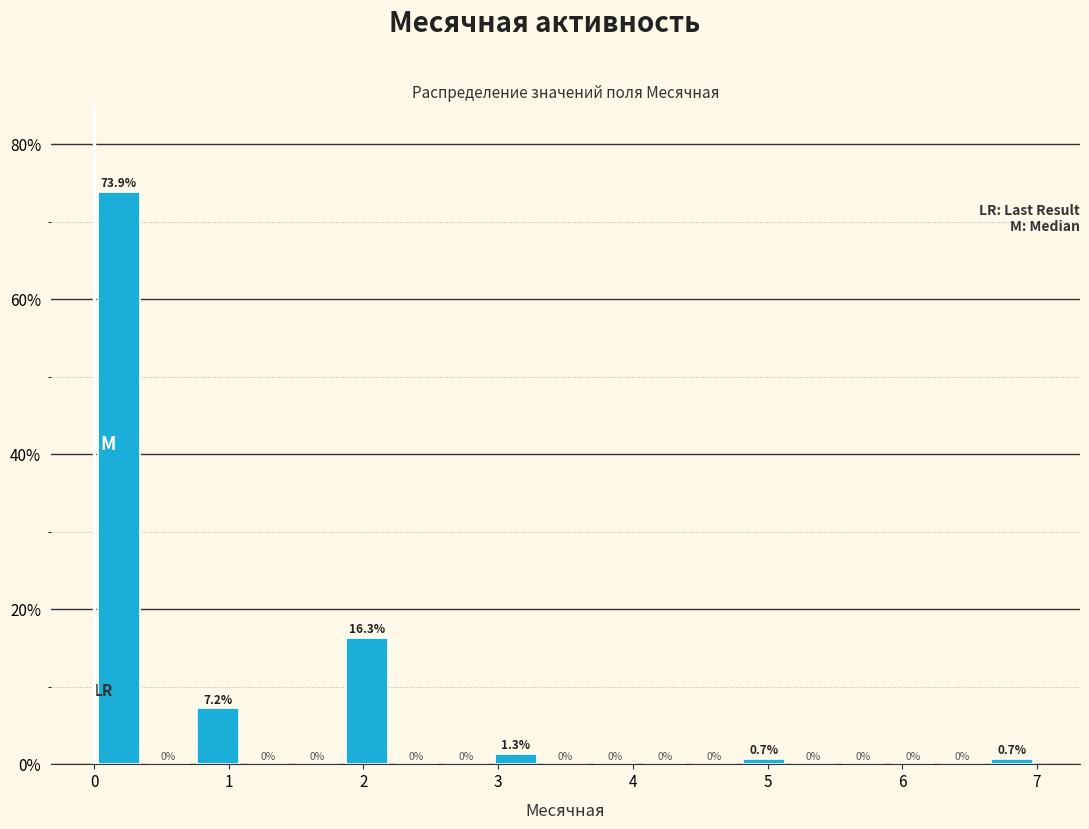

Around what value on the x-axis is the tallest bar? Give the approximate position of its centre, as read against the axis.

0.2